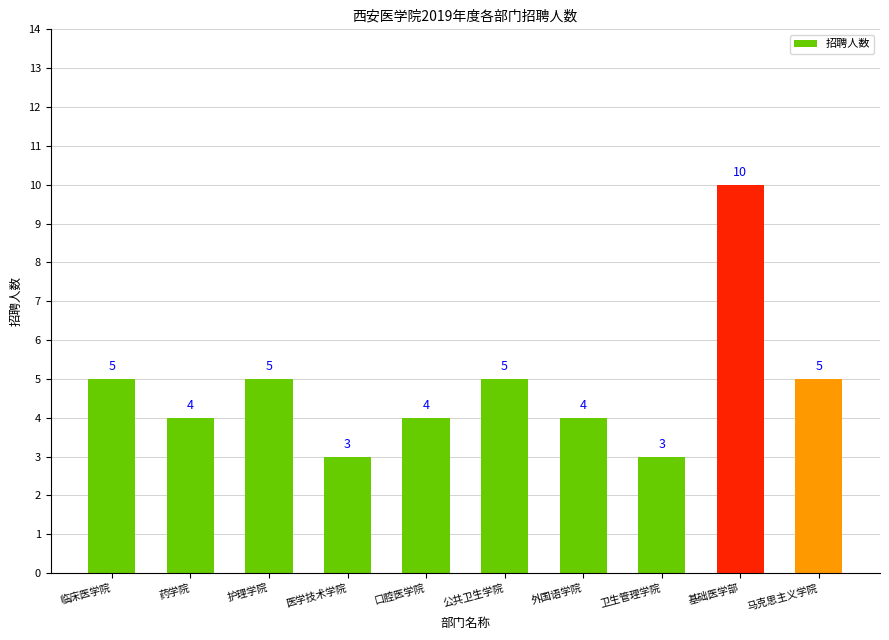

True or false: the data shows 3 at 药学院.

False